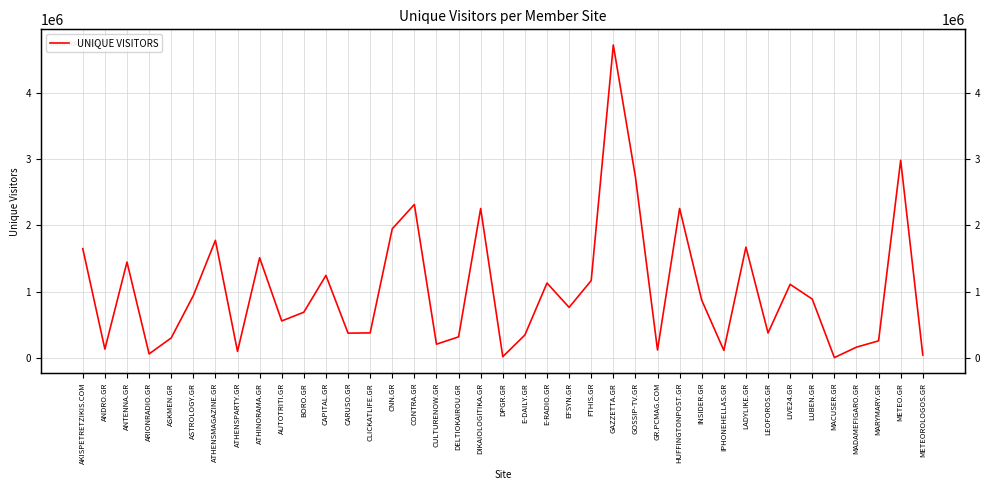

The value at ATHENSMAGAZINE.GR is 1773823. True or false?

True